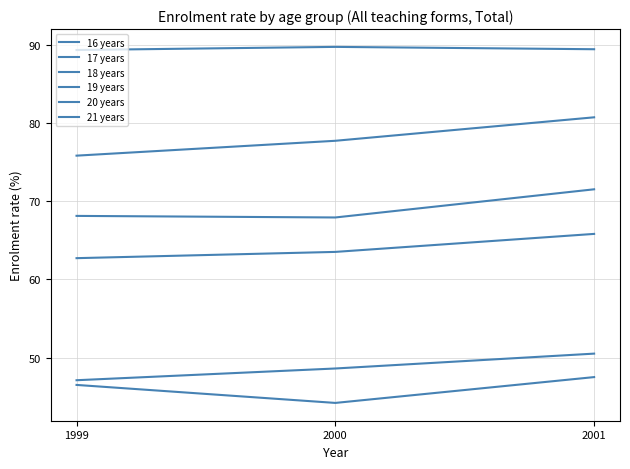

True or false: 16 years has a value of 126.8 at 2001.

False